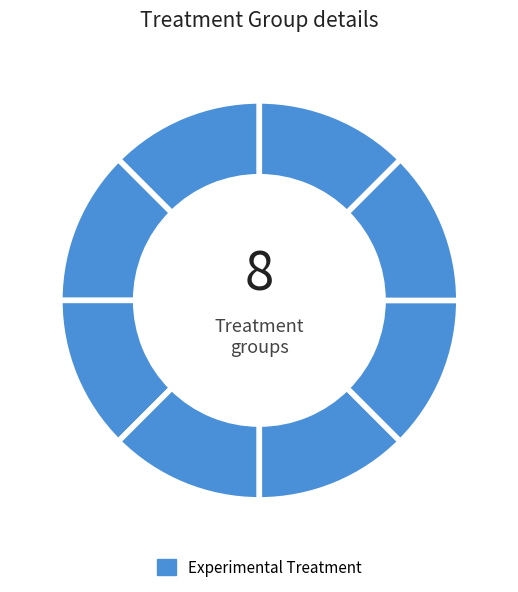

How many slices are in this pie chart?

8